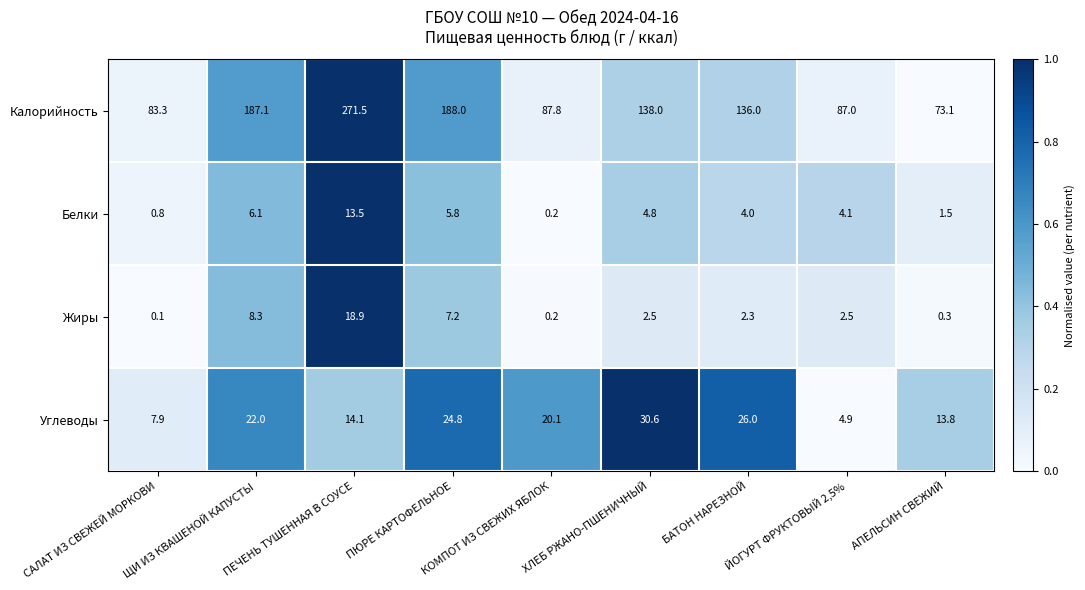

Rank the categories by Белки value from lowest to highest.

КОМПОТ ИЗ СВЕЖИХ ЯБЛОК, САЛАТ ИЗ СВЕЖЕЙ МОРКОВИ, АПЕЛЬСИН СВЕЖИЙ, БАТОН НАРЕЗНОЙ, ЙОГУРТ ФРУКТОВЫЙ 2,5%, ХЛЕБ РЖАНО-ПШЕНИЧНЫЙ, ПЮРЕ КАРТОФЕЛЬНОЕ, ЩИ ИЗ КВАШЕНОЙ КАПУСТЫ, ПЕЧЕНЬ ТУШЕННАЯ В СОУСЕ